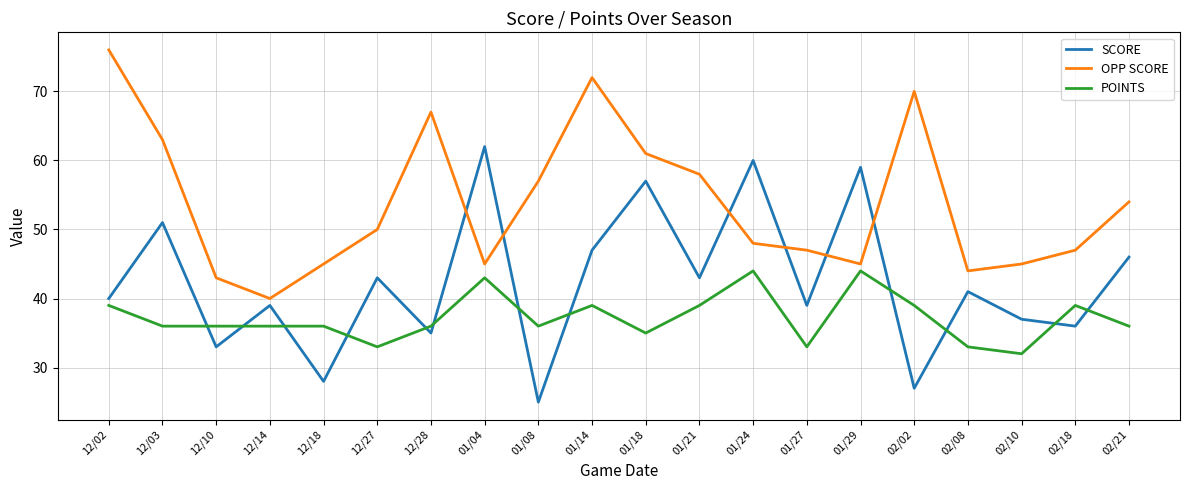

What position from the left is 01/24?

13